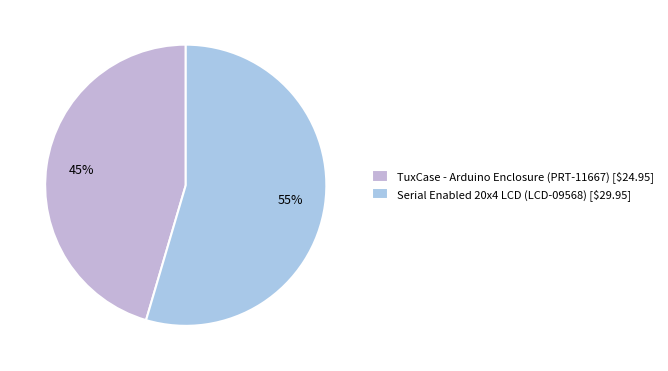

Combined, what portion of the pie is TuxCase - Arduino Enclosure (PRT-11667) and Serial Enabled 20x4 LCD (LCD-09568)?

100.0%